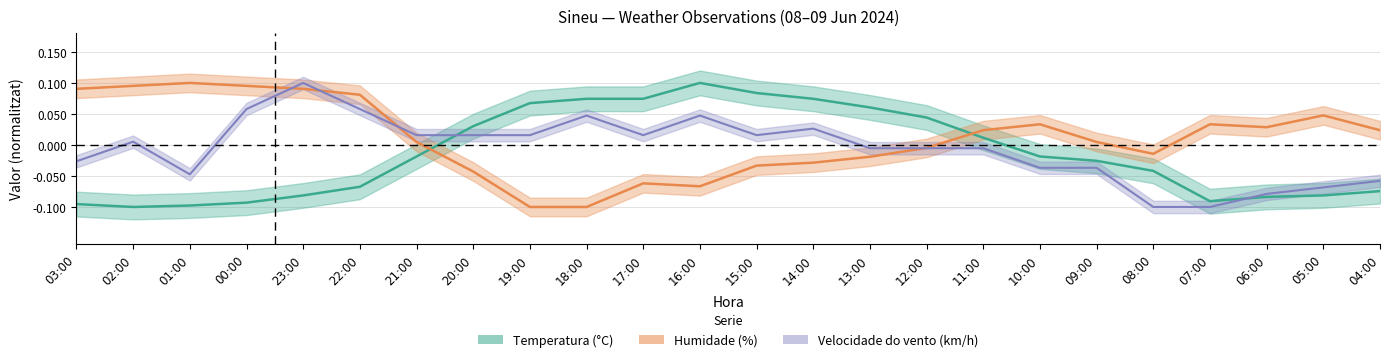

What is the maximum value for Velocidade do vento (km/h)?

0.1